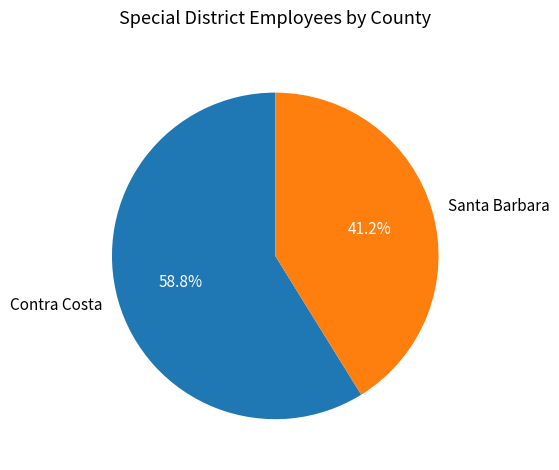

Combined, what portion of the pie is Santa Barbara and Contra Costa?

100.0%